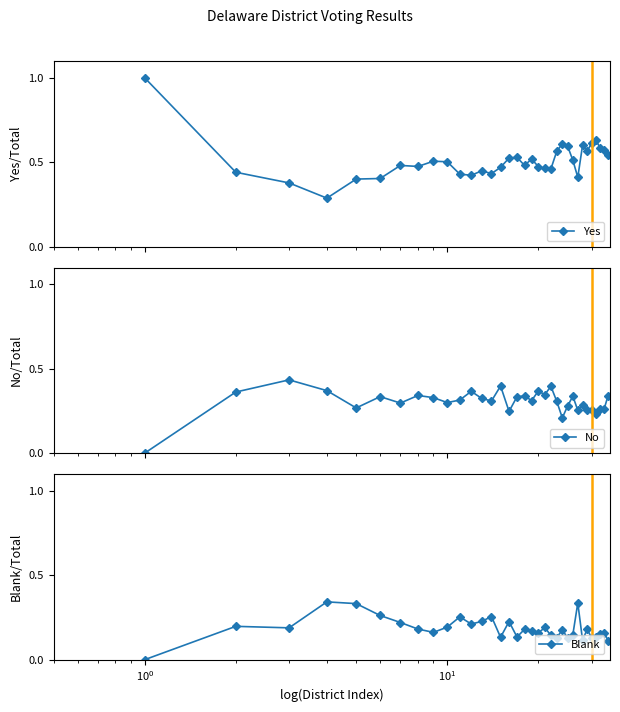

True or false: Blank has more than 1 interior local peaks.

True